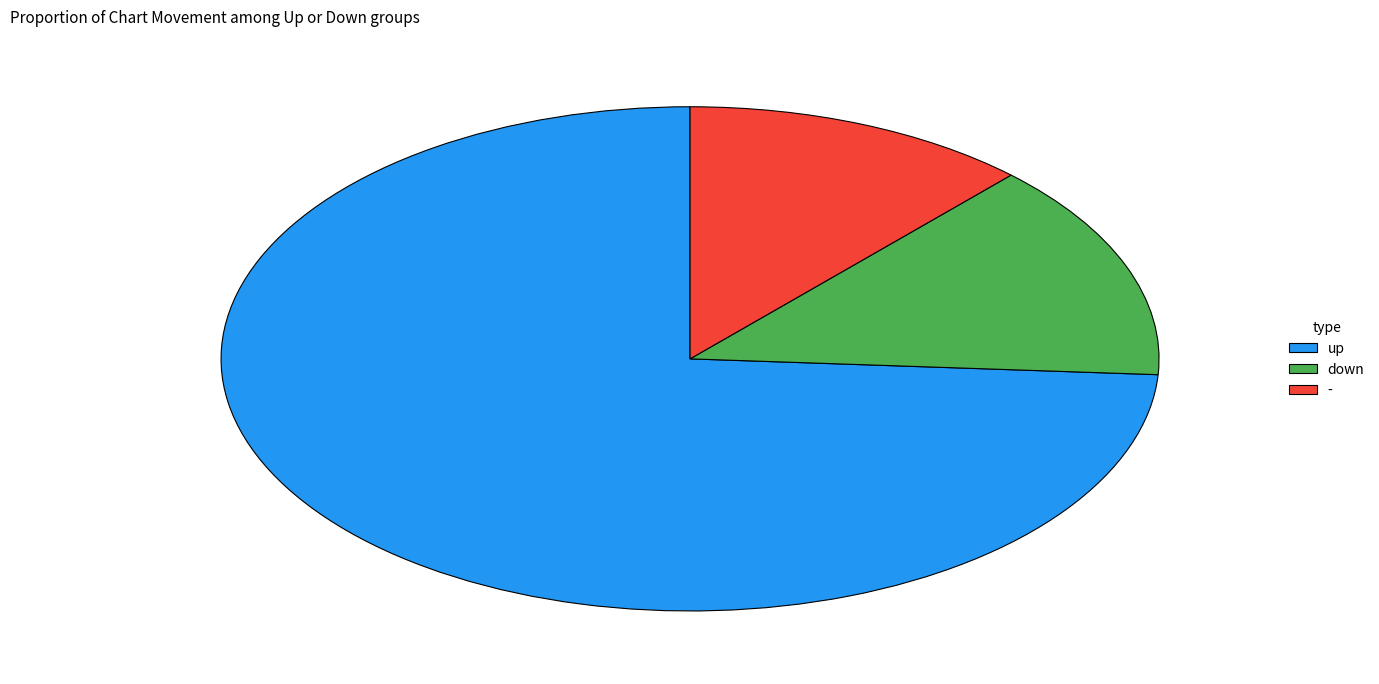

How many slices are in this pie chart?

3